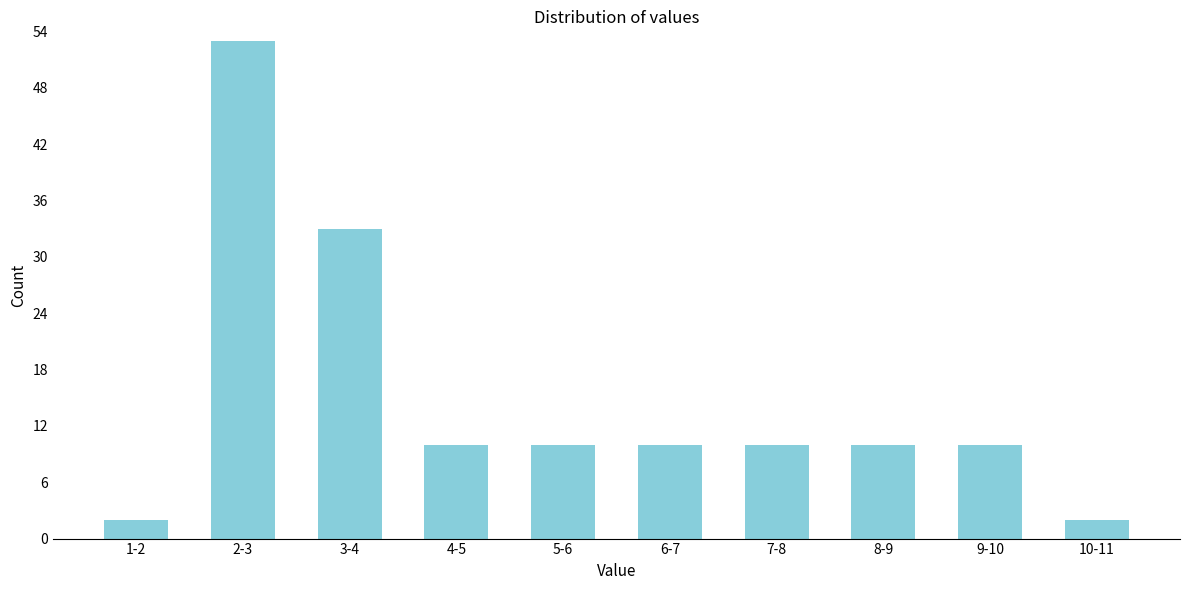

Reading right to left, transcribe all the data shown in this chart.

10-11=2	9-10=10	8-9=10	7-8=10	6-7=10	5-6=10	4-5=10	3-4=33	2-3=53	1-2=2